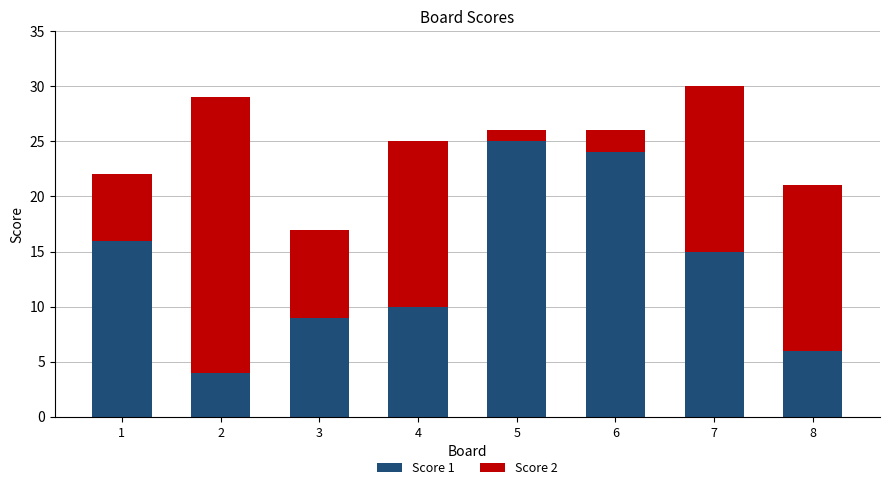

What is the total value across all series at 5?

26